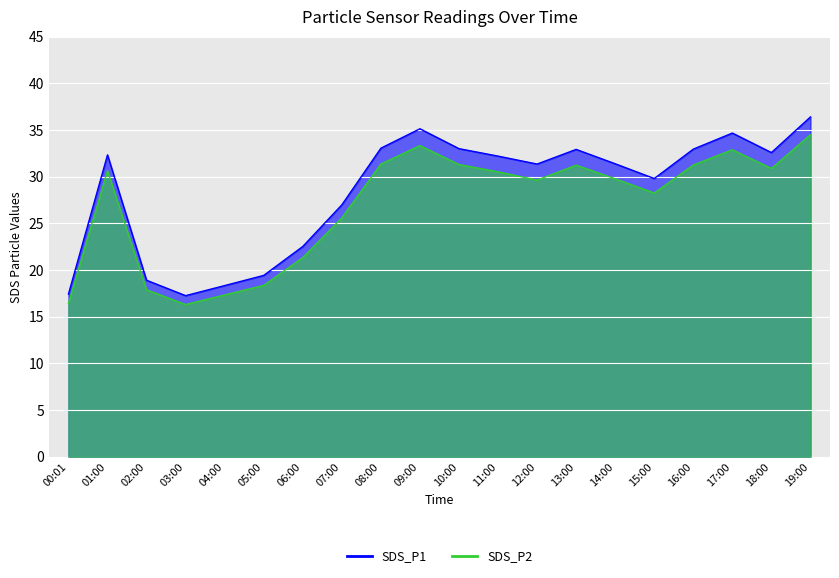

What is the maximum value for SDS_P2?

34.5